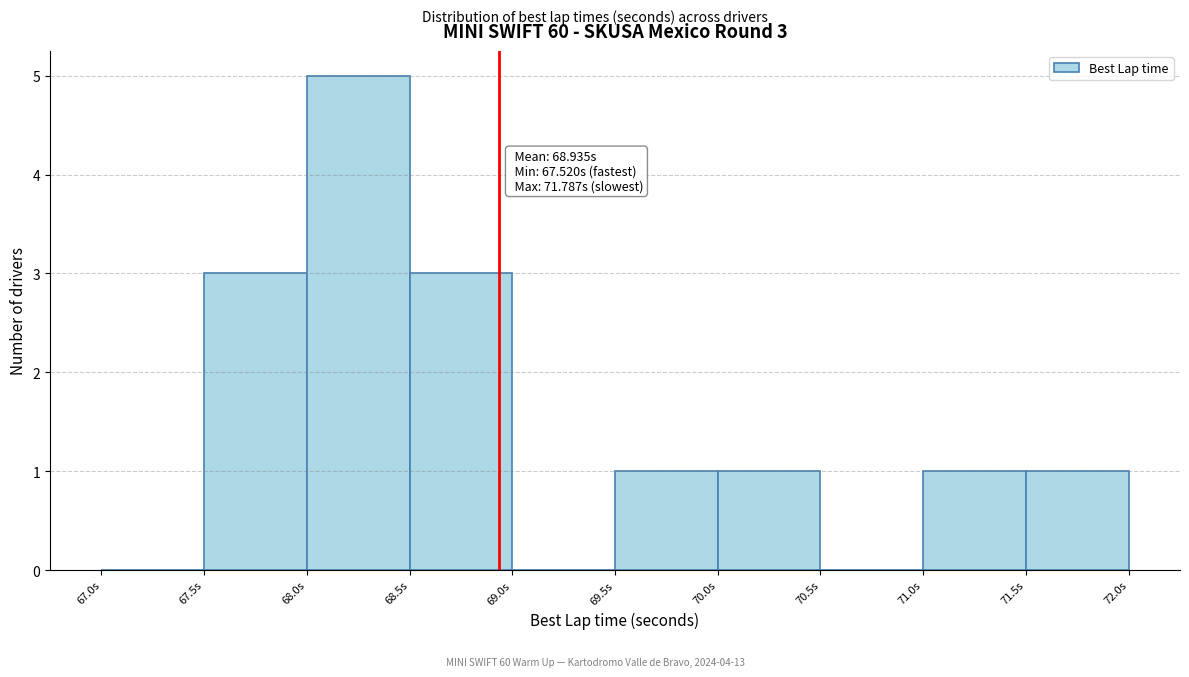

Which range on the x-axis has the tallest bar?

68.0 to 68.5